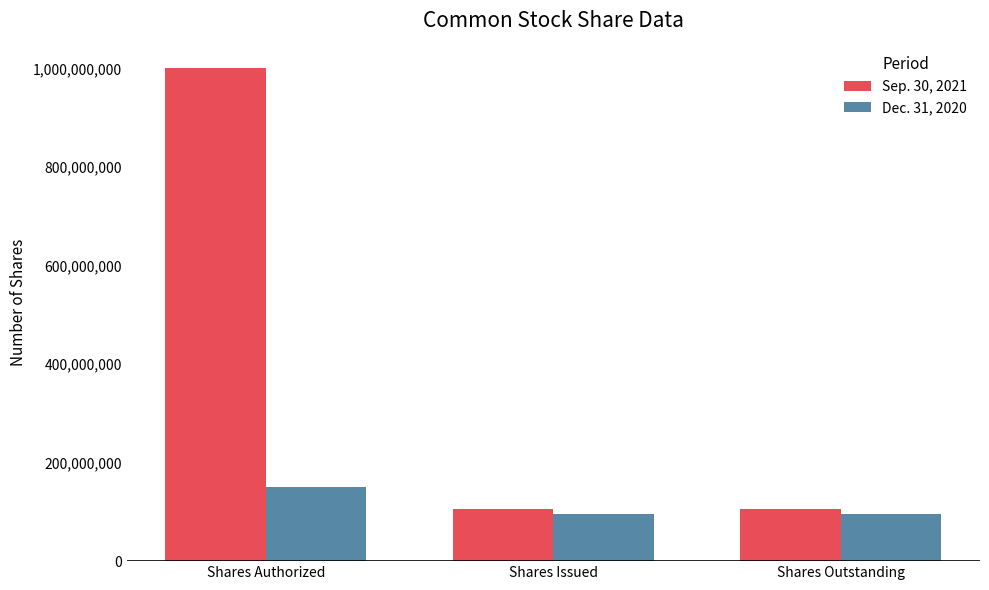

What is the average value of the Dec. 31, 2020 series?

113990545